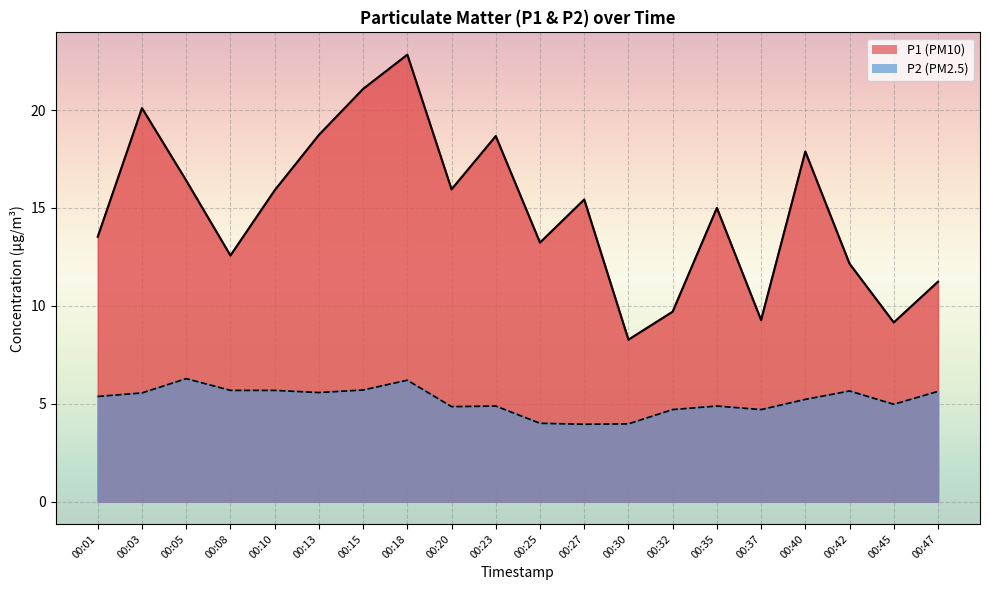

What is the value of the P1 point at the 19th from the left?

9.2